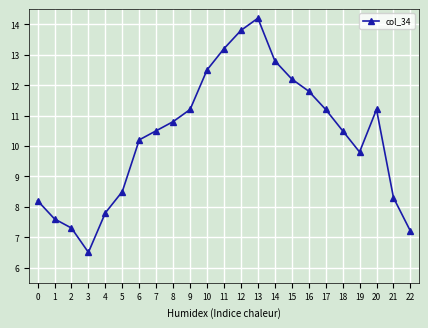

Count the number of data series in this chart.

1